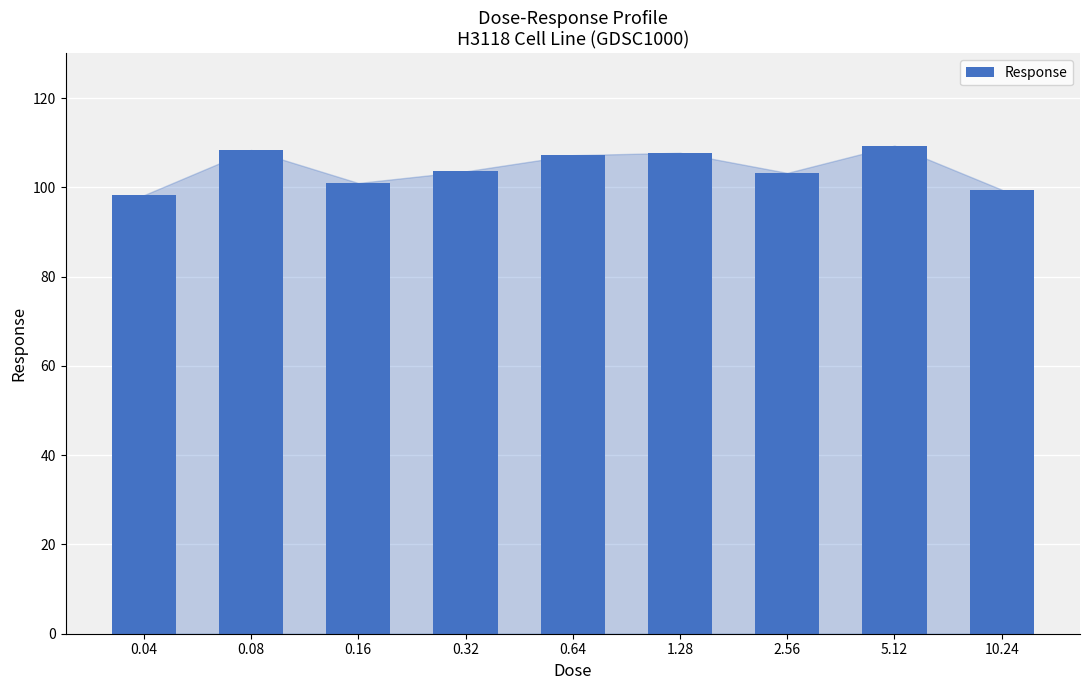

What is the minimum value shown in the chart?

98.2